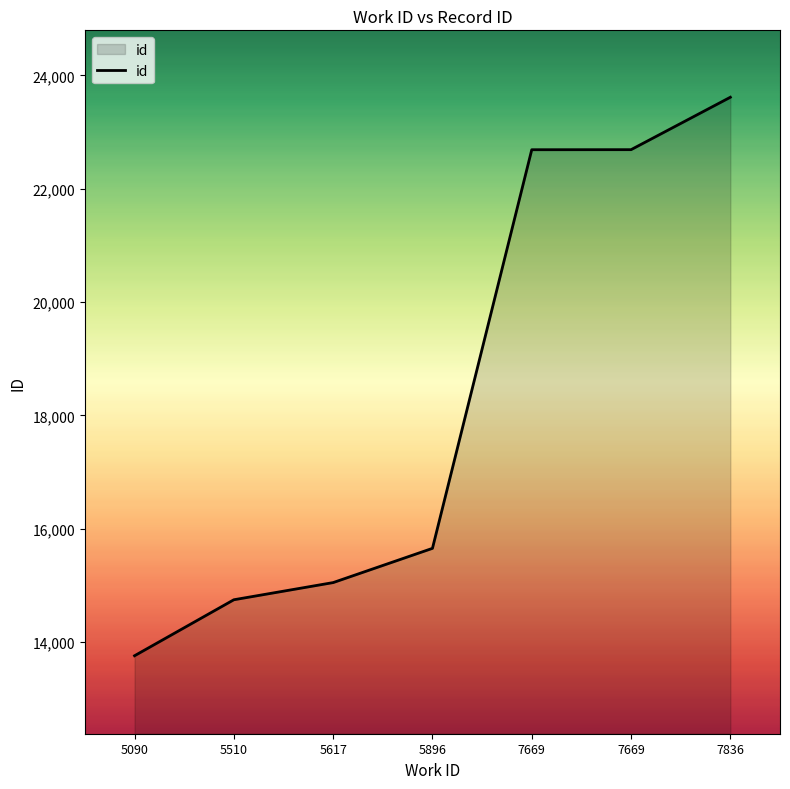

How many distinct data groups are displayed?

1